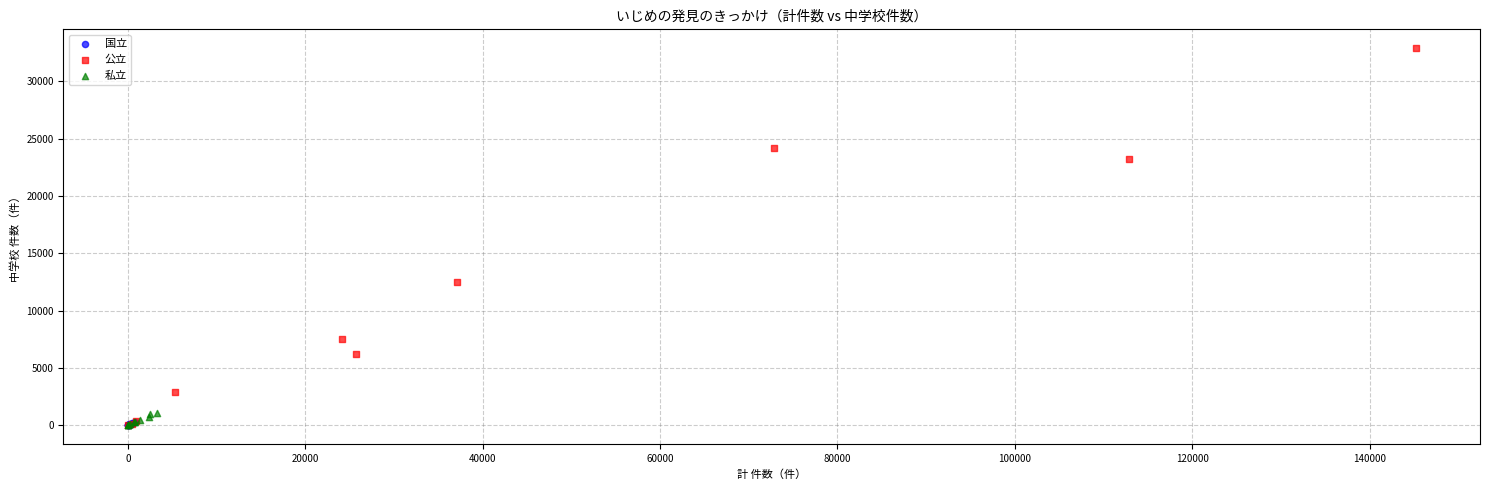

Which series has the widest spread of Y values?

公立